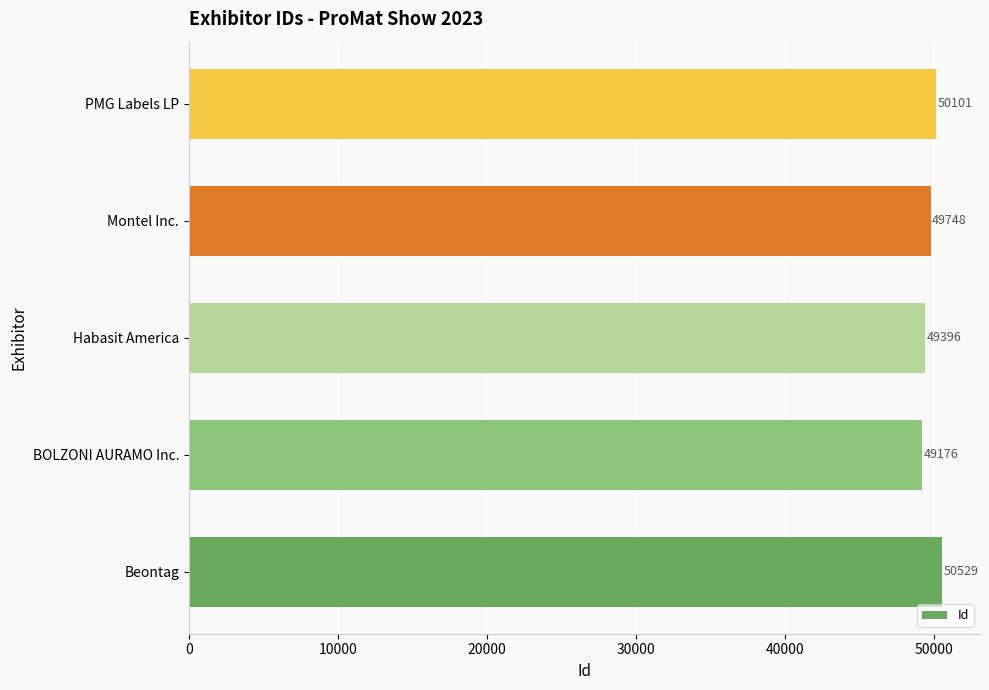

How many data points are less than 49748?

2